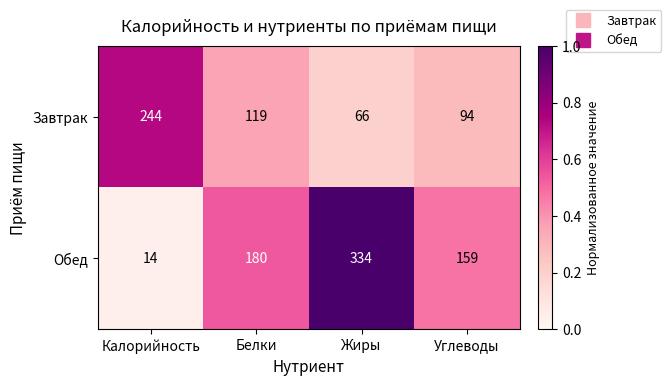

Rank the series at Белки from highest to lowest value.

Обед, Завтрак